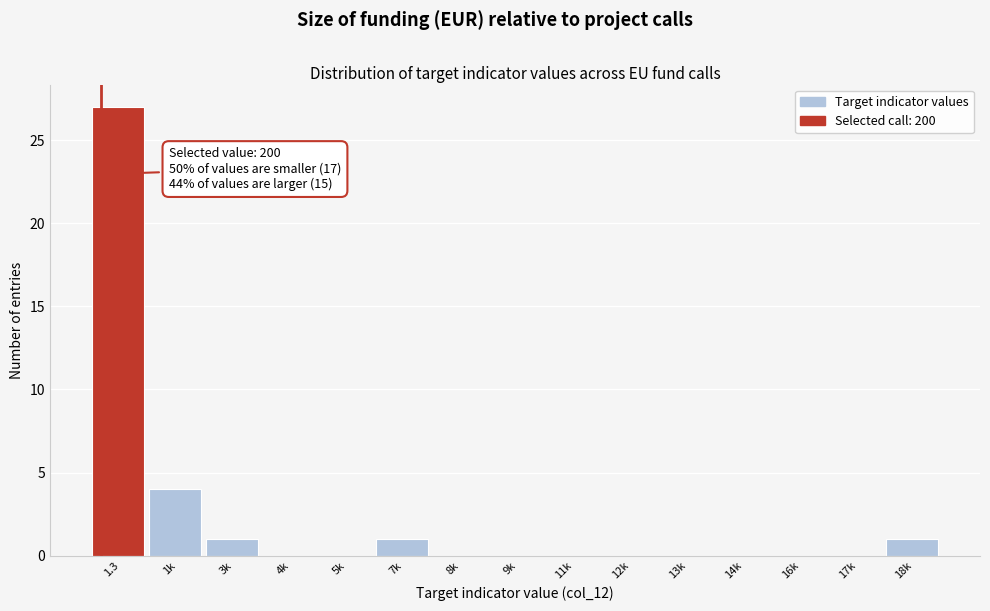

Reading left to right, what are all the values shown in this chart?

1.3=27	1k=4	3k=1	4k=0	5k=0	7k=1	8k=0	9k=0	11k=0	12k=0	13k=0	14k=0	16k=0	17k=0	18k=1